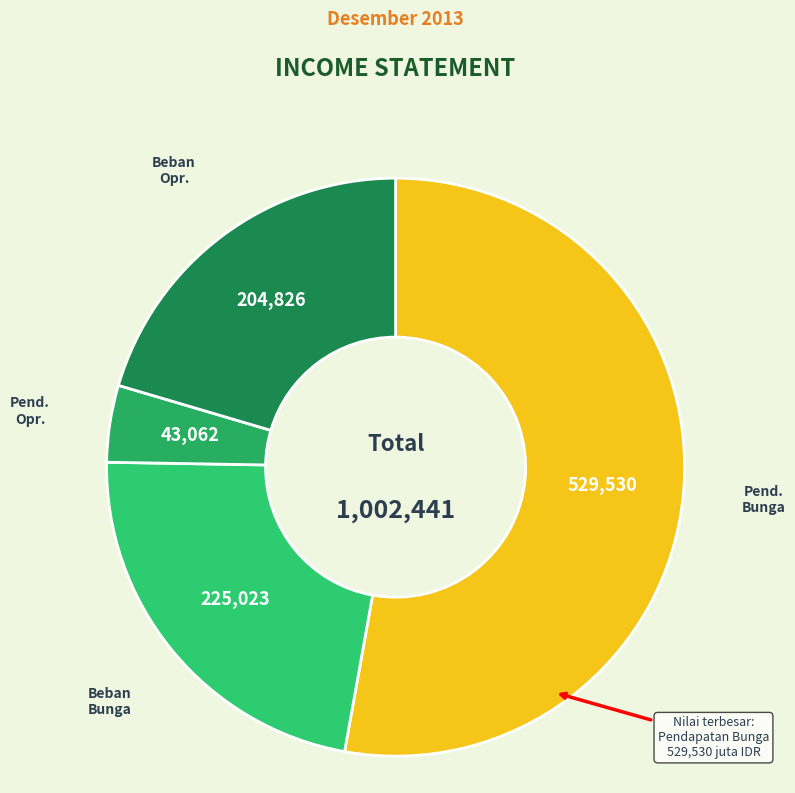

To the nearest percent, what is the average slice percentage?

25%